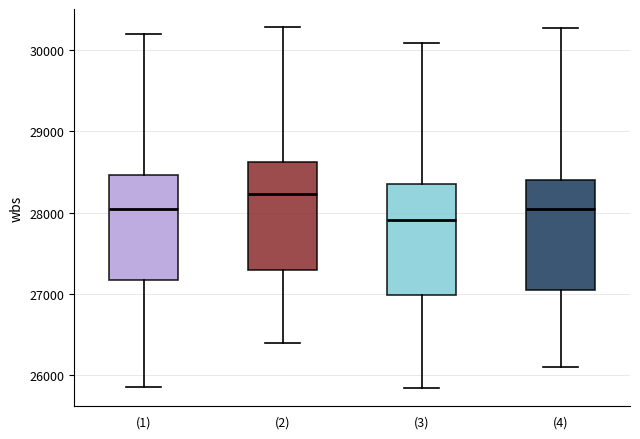

Where does the upper whisker of the box for (4) end on the y-axis? The values are not printed on the chart, so give them approximately, as read against the axis.

30300